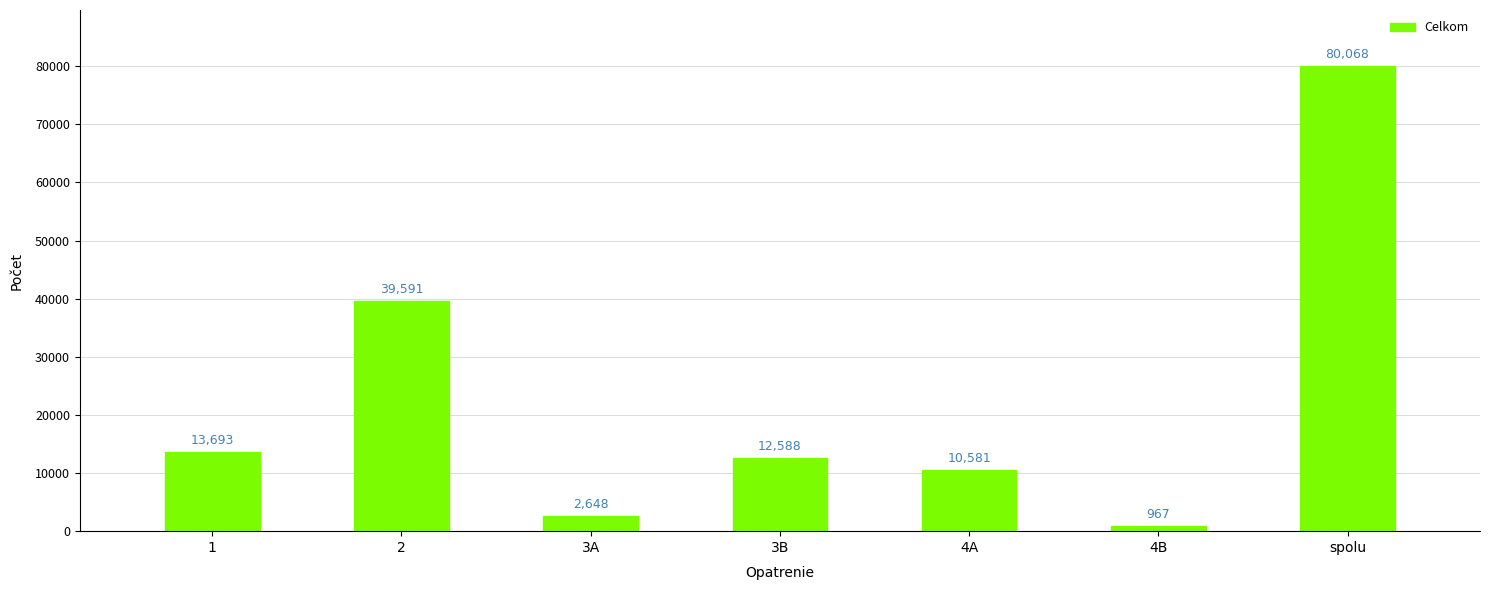

Reading left to right, list all the values displayed in this chart.

1=13693	2=39591	3A=2648	3B=12588	4A=10581	4B=967	spolu=80068